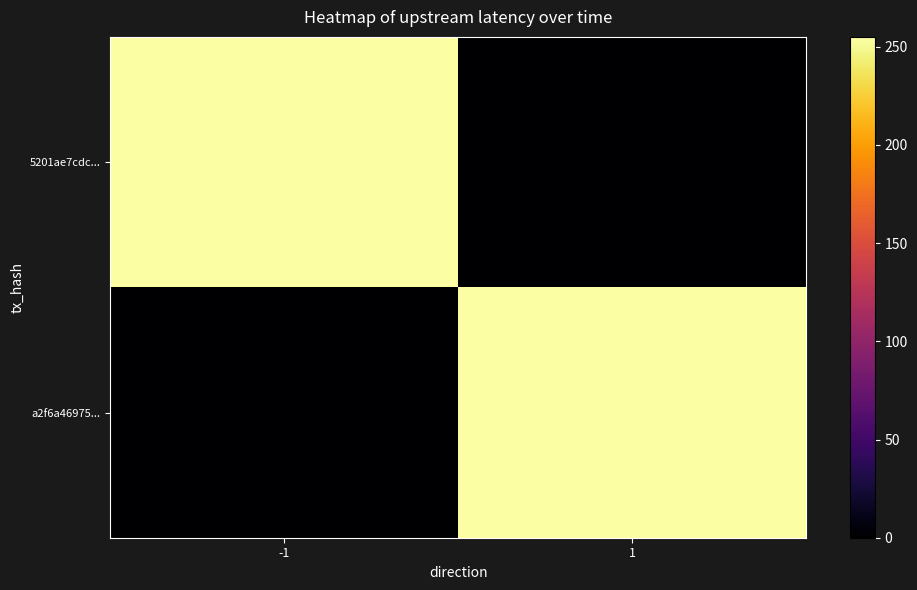

At how many categories does at least one series exceed 38?

2